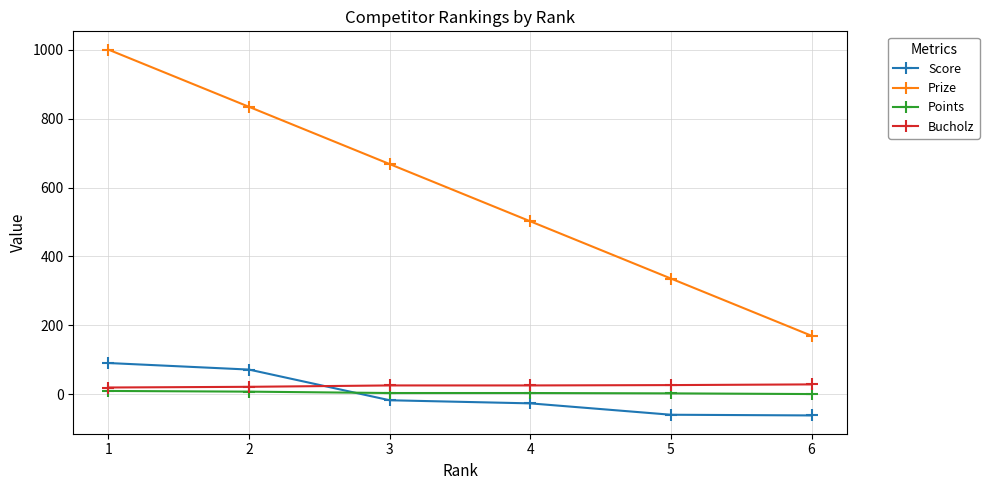

What is the value of the Bucholz point at the 5th from the left?

27